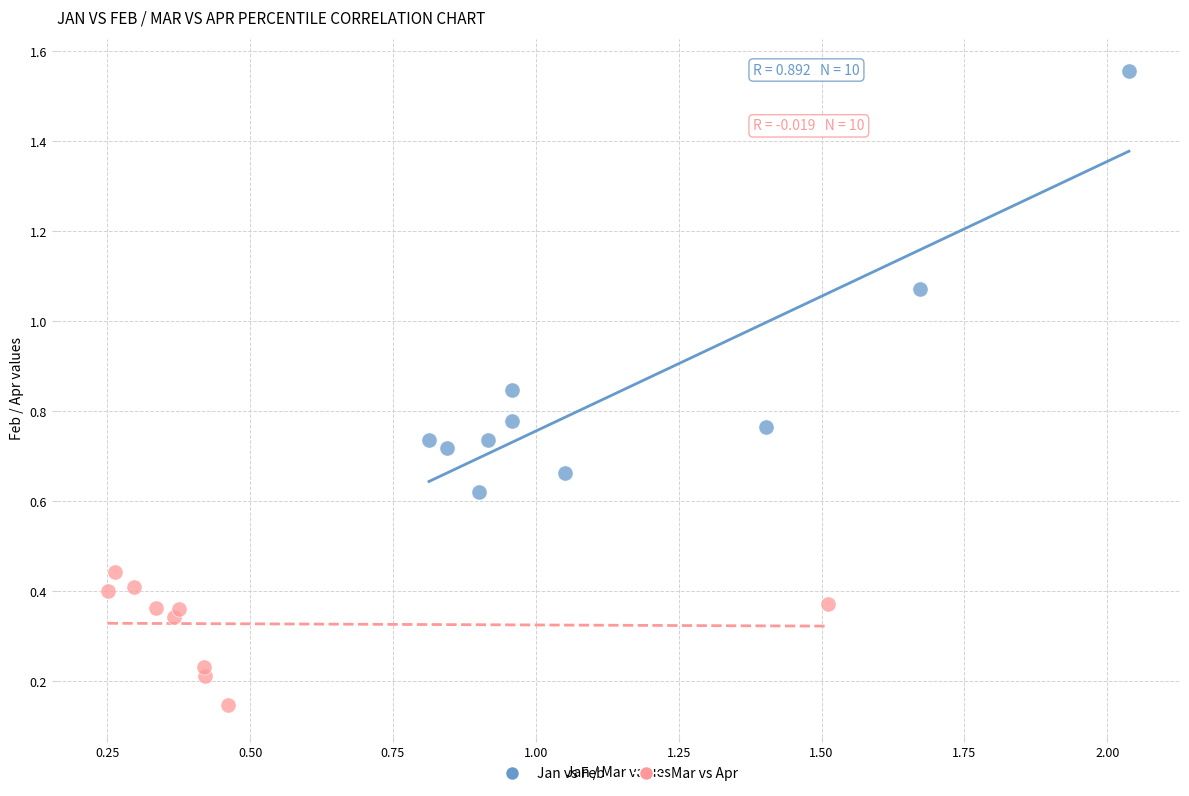

Which series contains the highest Y value?

Jan vs Feb